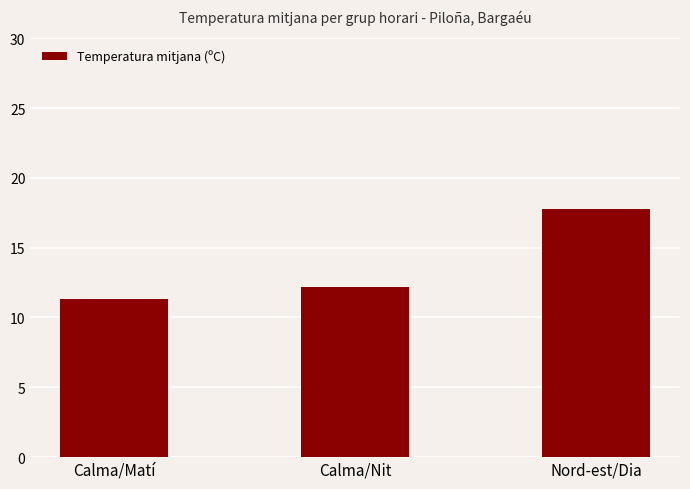

Reading left to right, what are all the values shown in this chart?

Calma/Matí=11.3	Calma/Nit=12.2	Nord-est/Dia=17.8